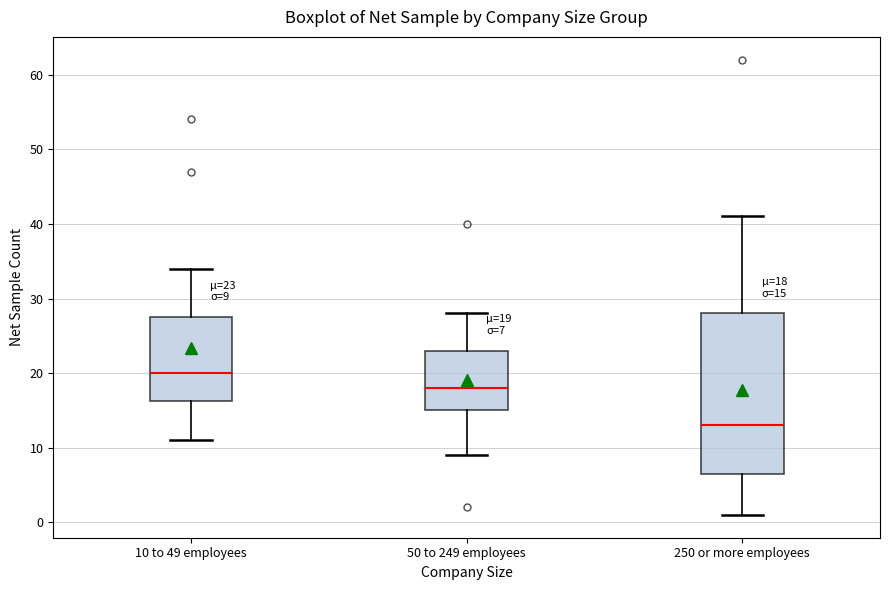

Which box is the tallest, from its lower edge to its upper edge?

250 or more employees